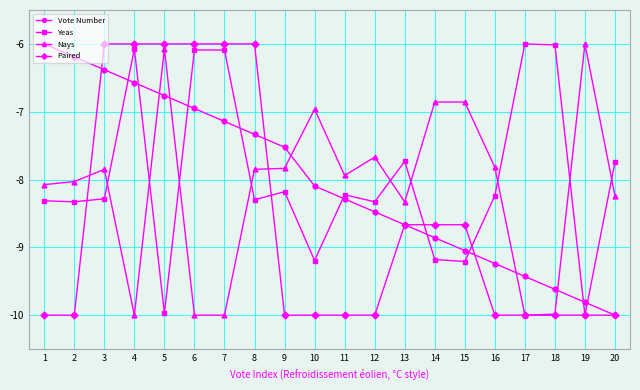

Is it true that Vote Number equals -8.7 at 13?

True